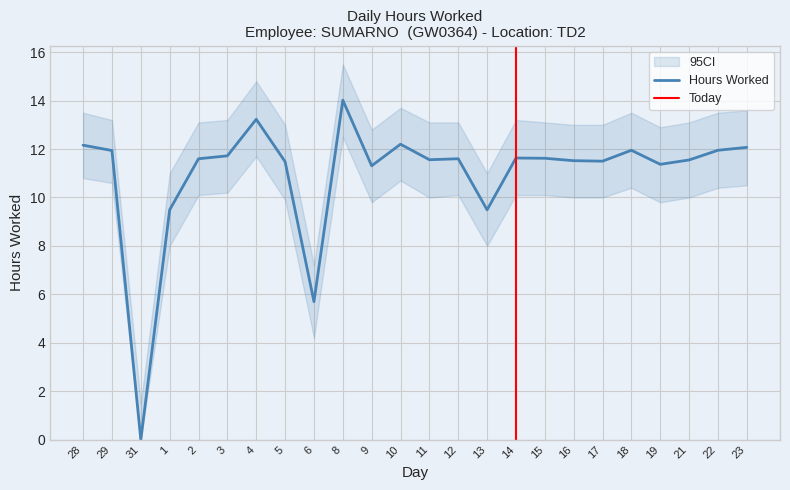

What is the sum of the values at 18 and 11?

23.5